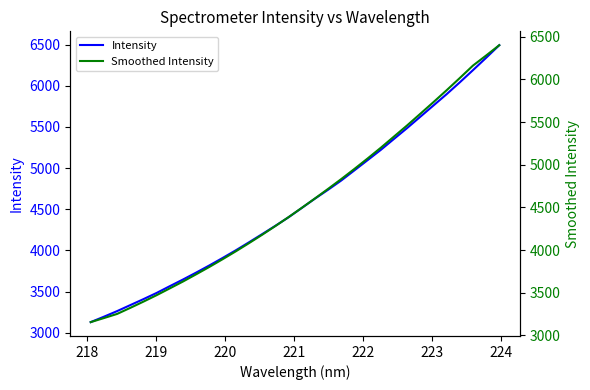

What is the highest value of the Intensity series?

6493.3